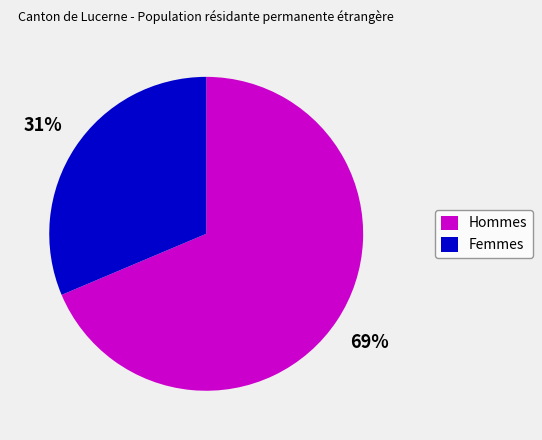

What percentage is the Hommes slice, to the nearest percent?

69%